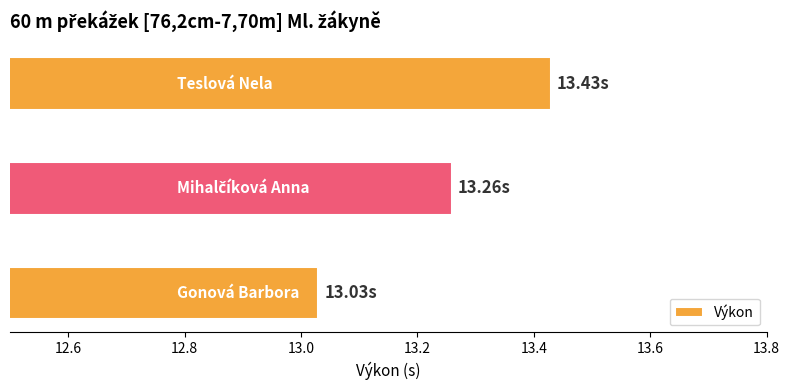

What is the sum of all values?

39.7